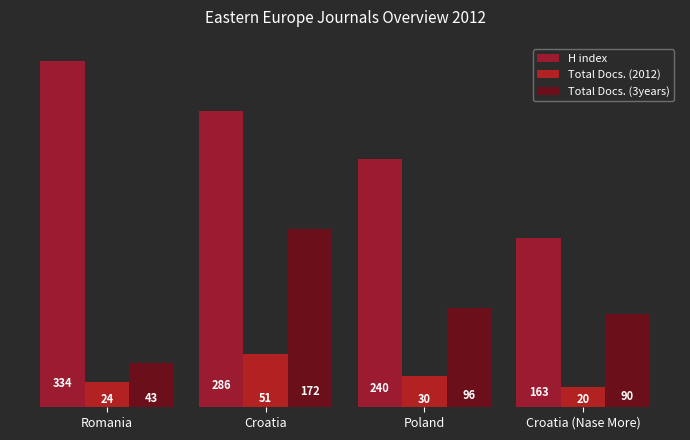

Is the value of Total Docs. (3years) at Romania greater than the value of Total Docs. (2012) at Romania?

Yes